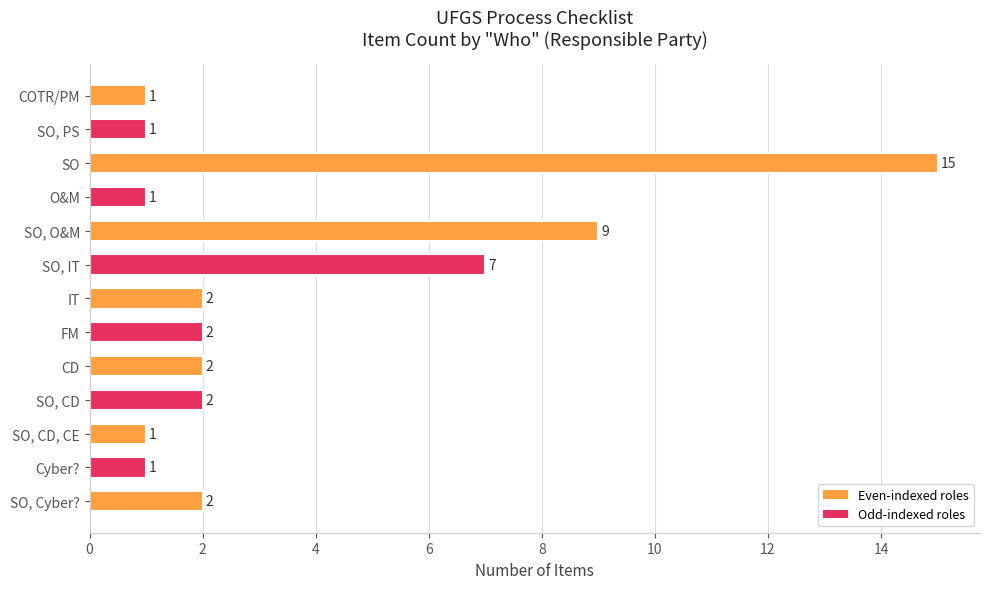

True or false: the data shows 1 at O&M.

True